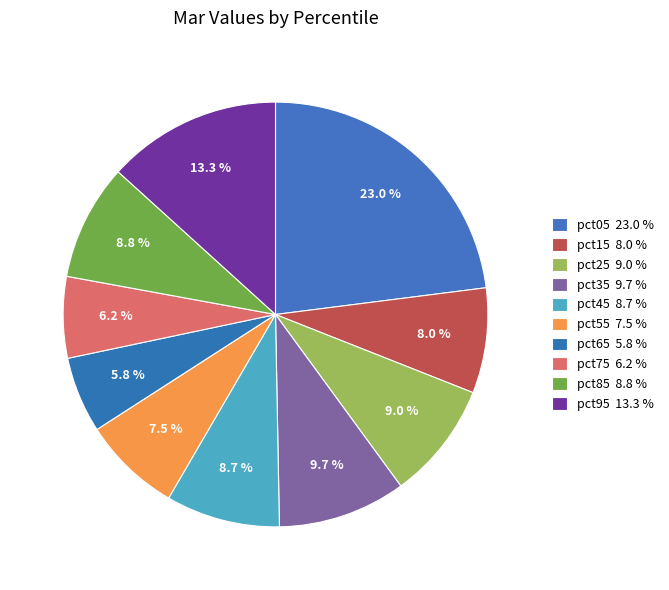

How many slices are in this pie chart?

10